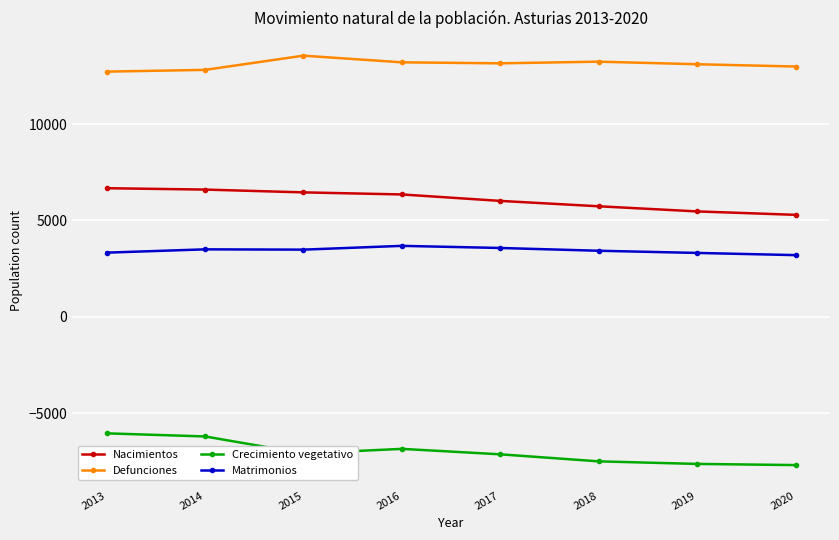

Which series has the largest total across all categories?

Defunciones